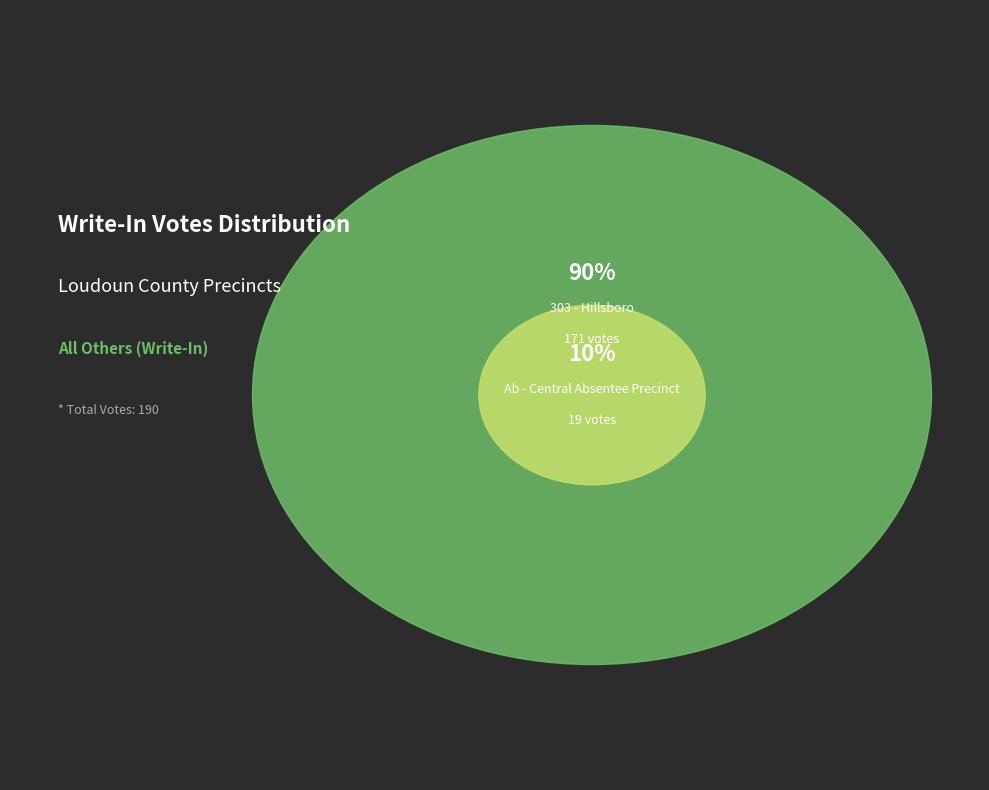

To the nearest percent, what portion does 303 - Hillsboro represent?

90%